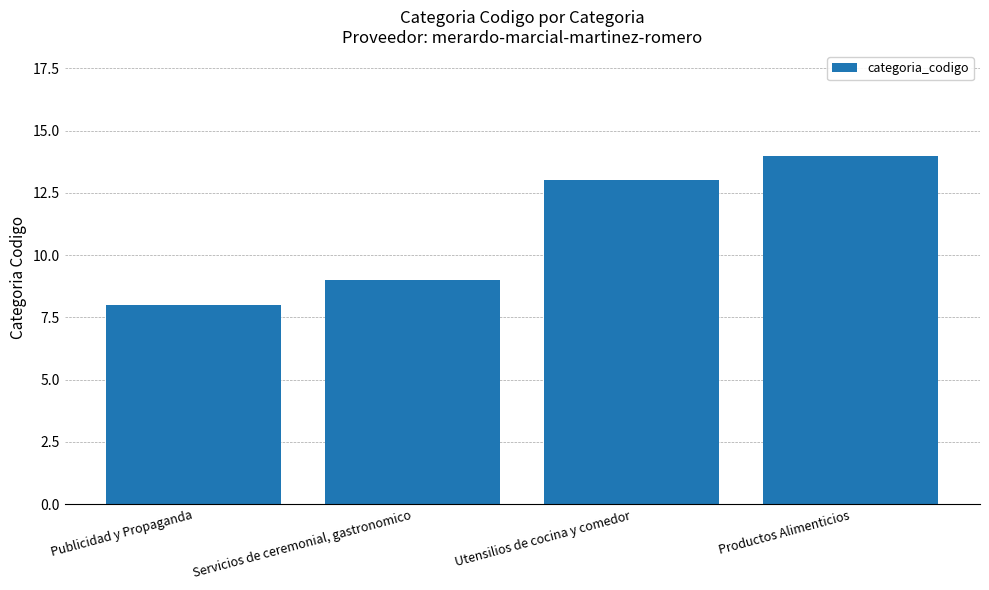

What is the label of the 2nd bar from the left?

Servicios de ceremonial, gastronomico